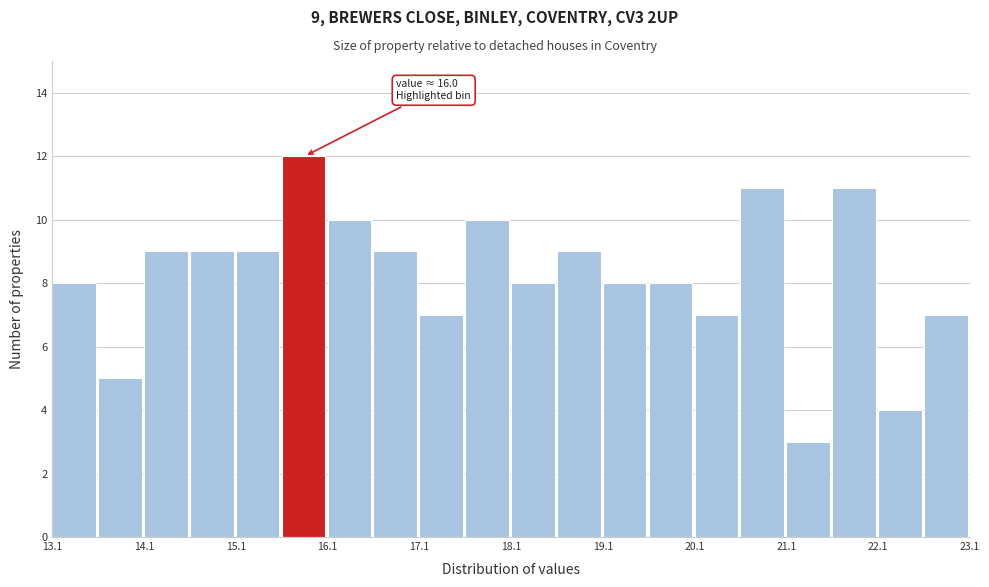

Read against the x-axis, roughly where is the centre of the tallest bar?

15.8